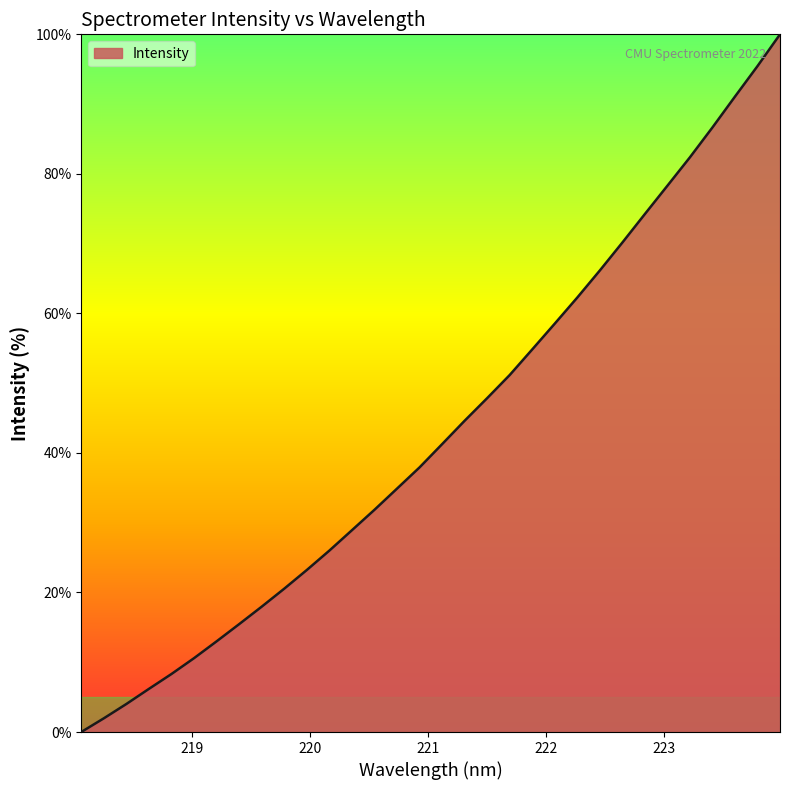

What is the difference between the maximum and minimum values?

100.0